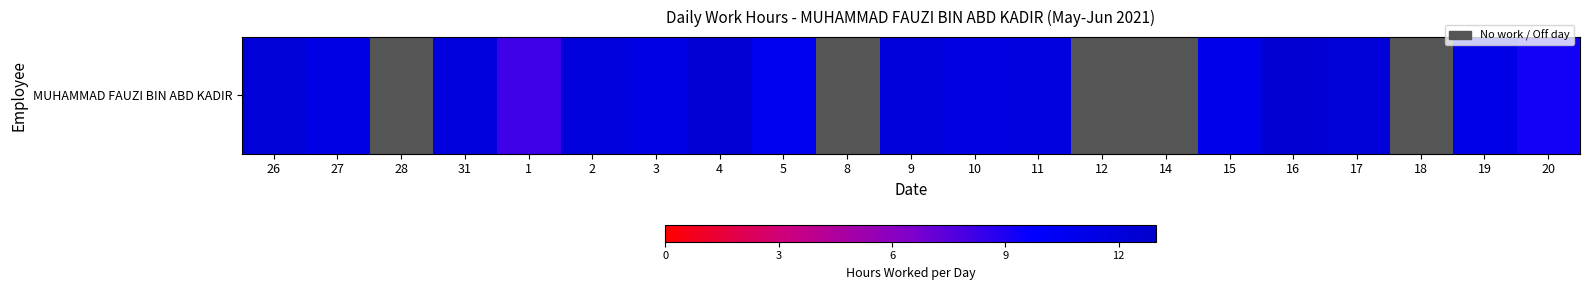

Which has a higher value, 17 or 5?

17